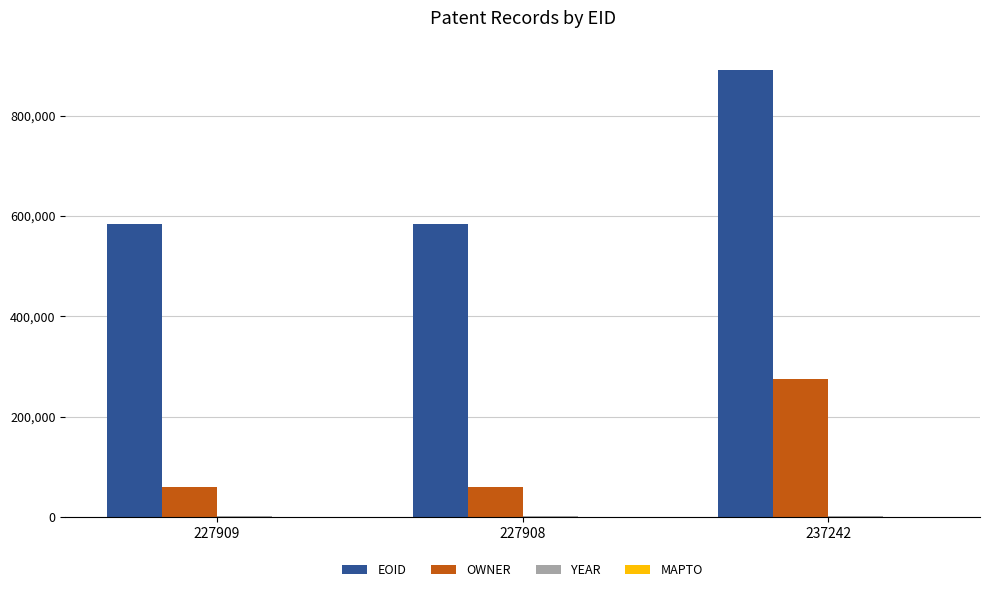

Which series changed the most between 227908 and 237242?

EOID